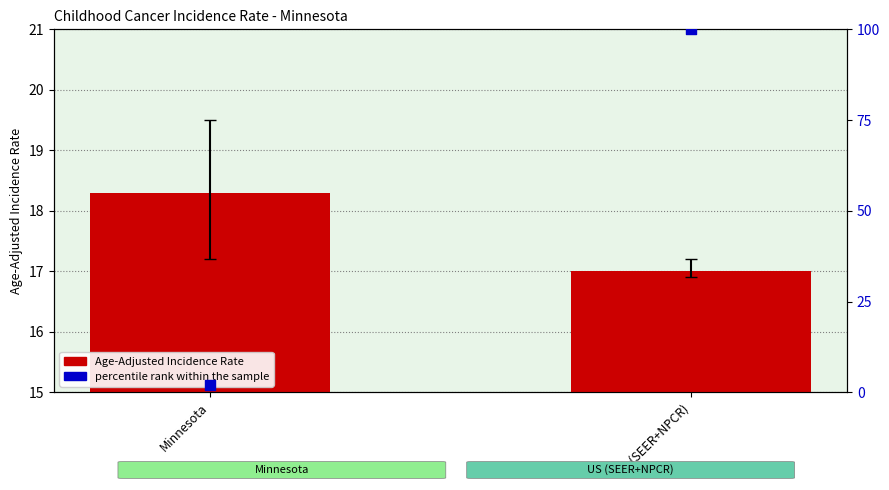

Which series reaches the maximum Y coordinate?

percentile rank within the sample